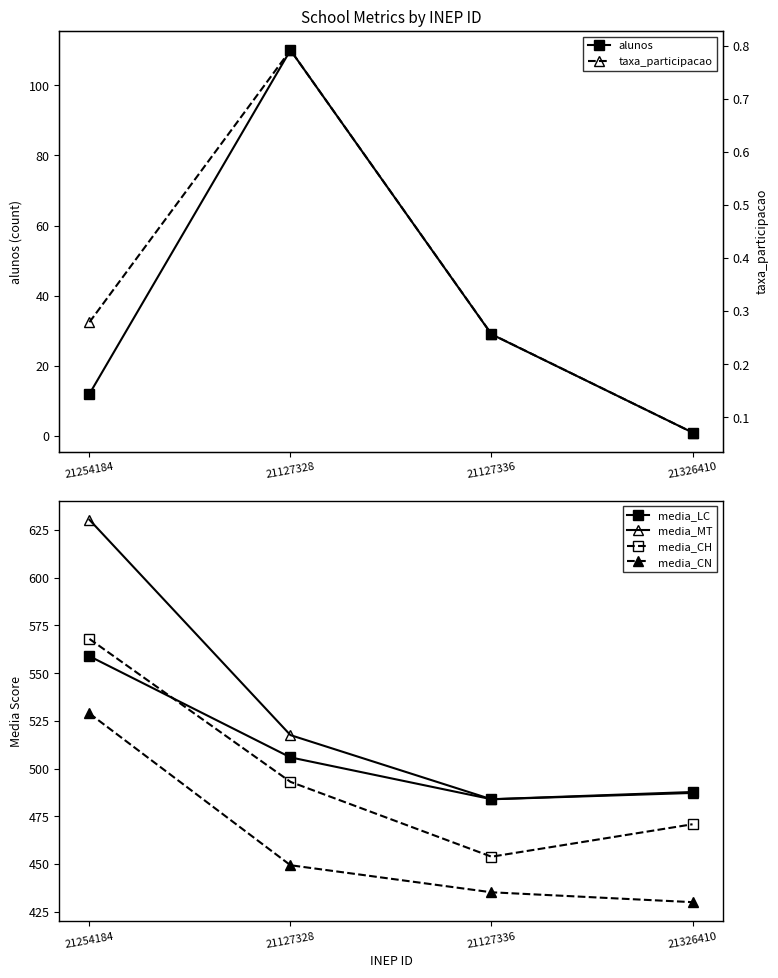

Is it true that media_LC equals 505.9 at 21127328?

True